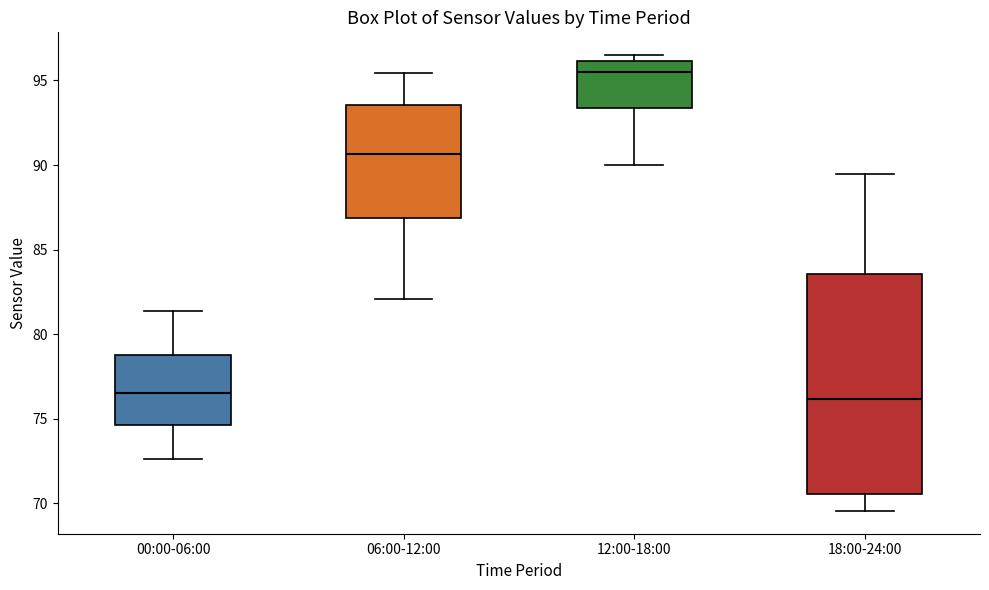

Which box has the highest median line?

12:00-18:00